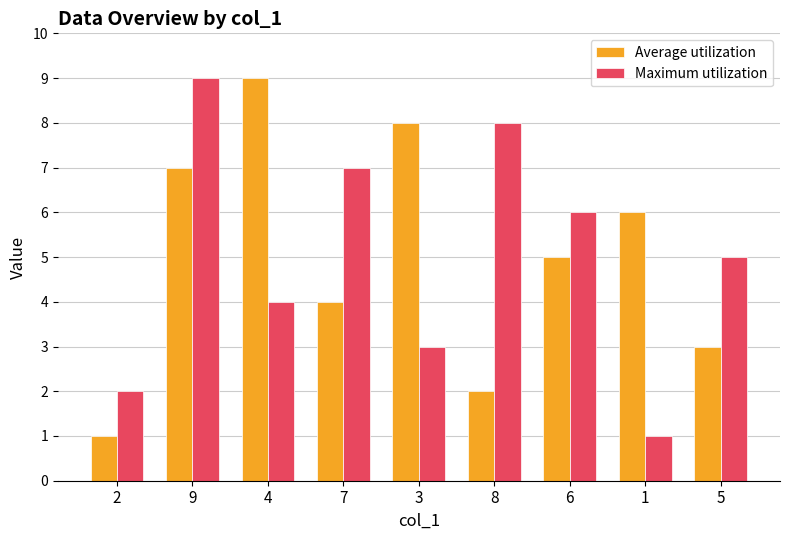

What is the difference between the maximum and second lowest values in the Maximum utilization series?

7